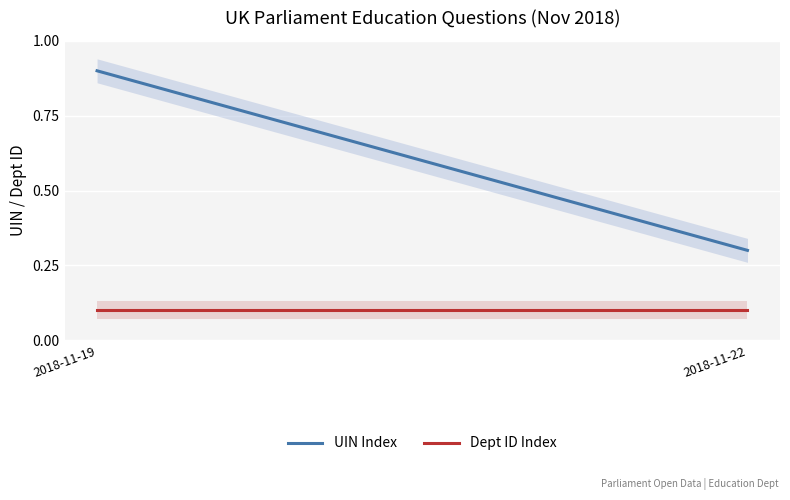

What are all the series names shown in the legend?

UIN Index, Dept ID Index